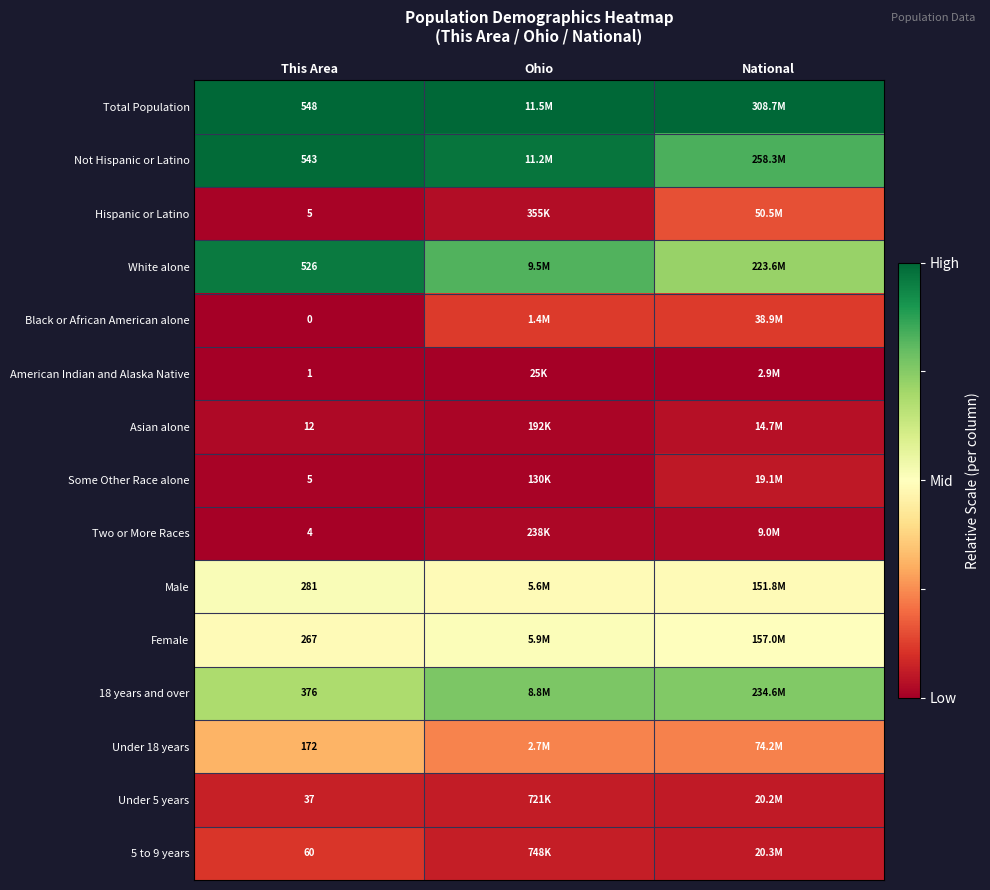

Rank the series by their maximum value, from lowest to highest.

American Indian and Alaska Native, Two or More Races, Asian alone, Some Other Race alone, Under 5 years, 5 to 9 years, Black or African American alone, Hispanic or Latino, Under 18 years, Female, Male, 18 years and over, White alone, Not Hispanic or Latino, Total Population